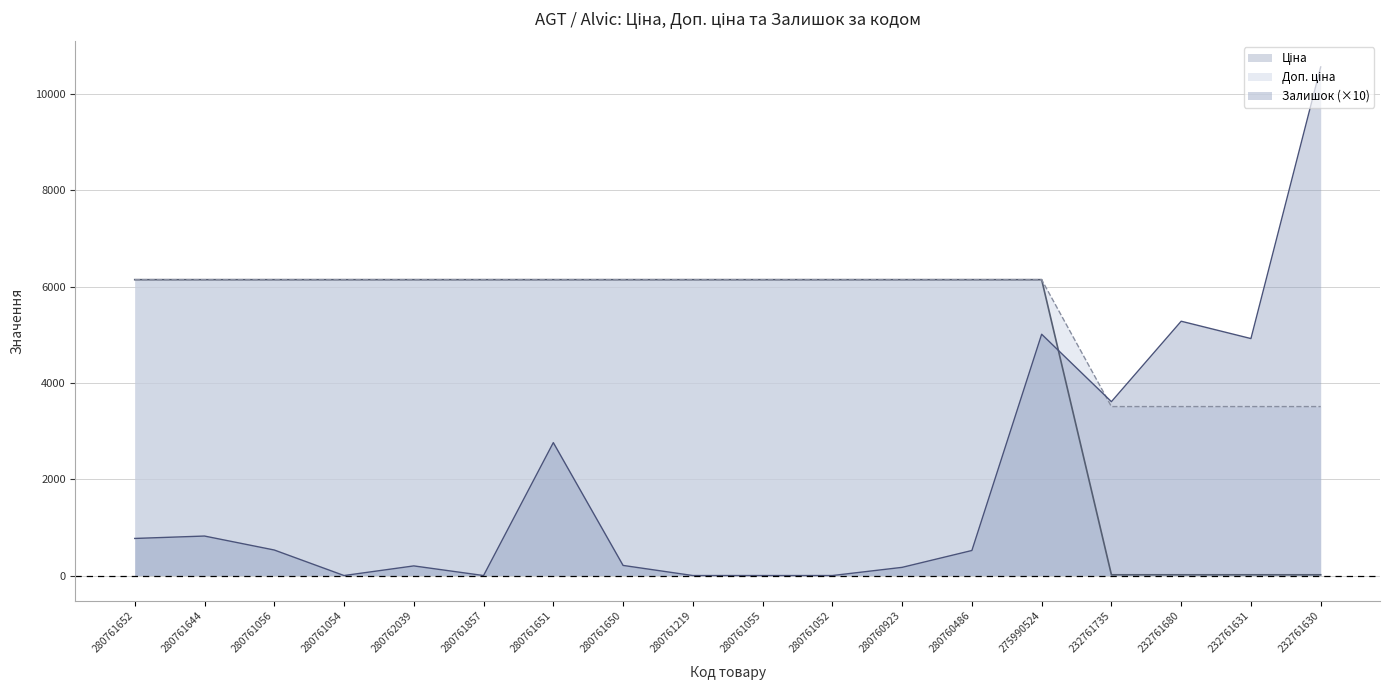

What is the spread (max minus min) of values at 280761054?

6143.2